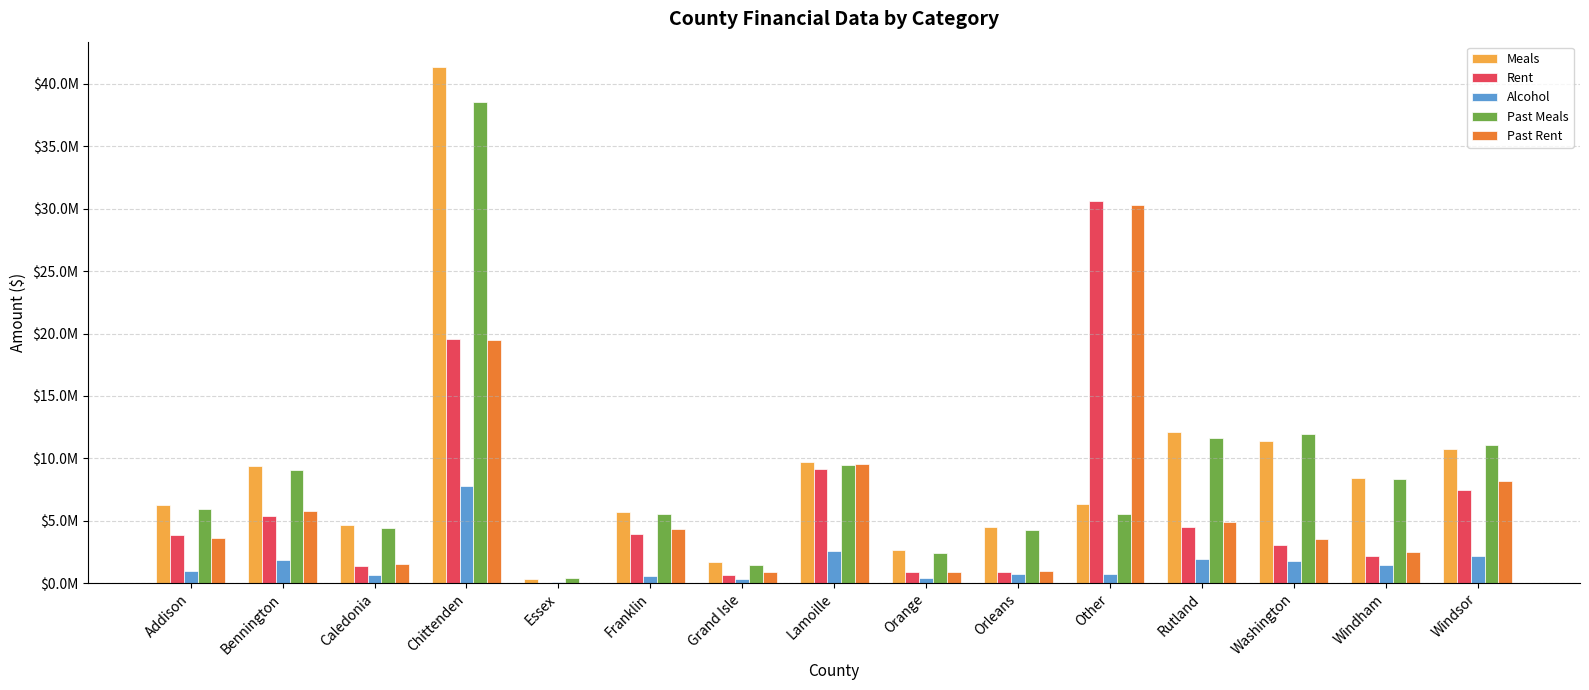

Is the value of Meals at Grand Isle greater than the value of Rent at Washington?

No